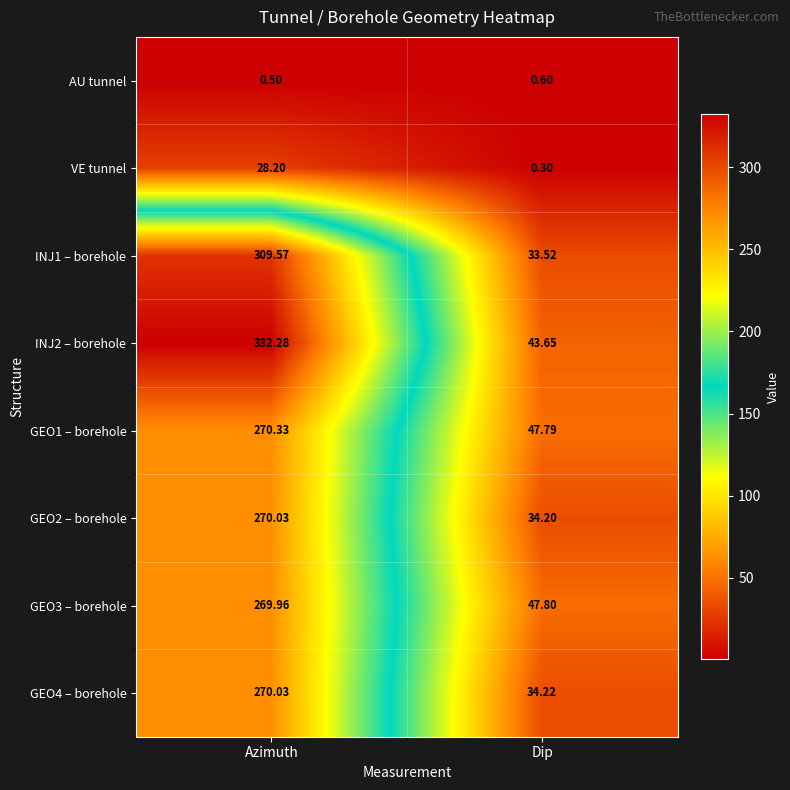

Rank the categories by INJ2 – borehole value from lowest to highest.

Dip, Azimuth